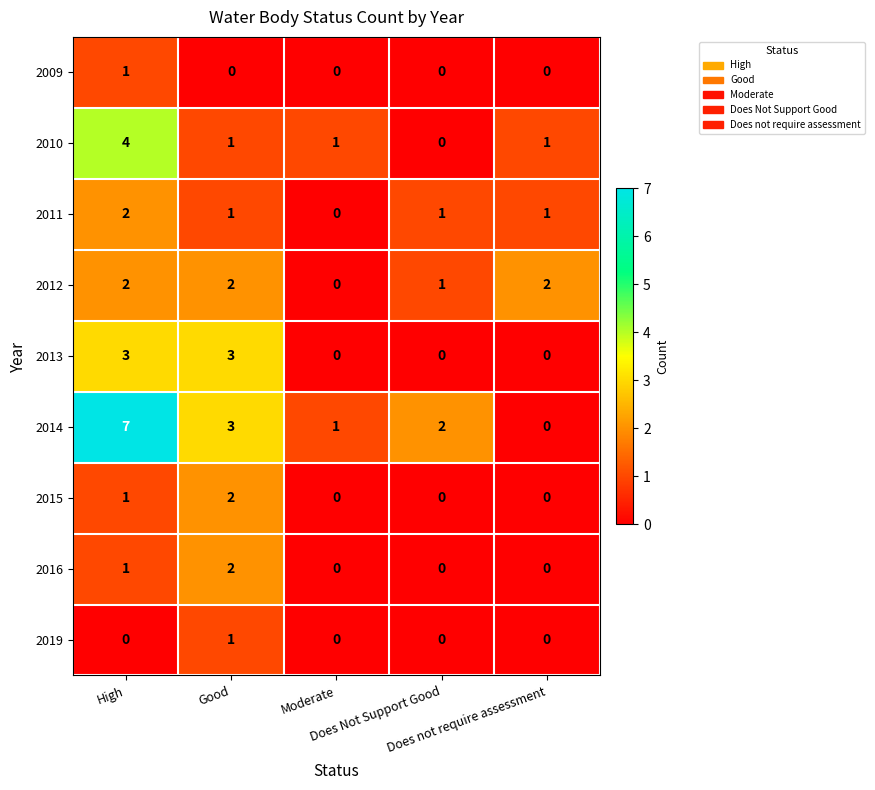

What is the difference between the second highest and minimum values in the 2014 series?

3